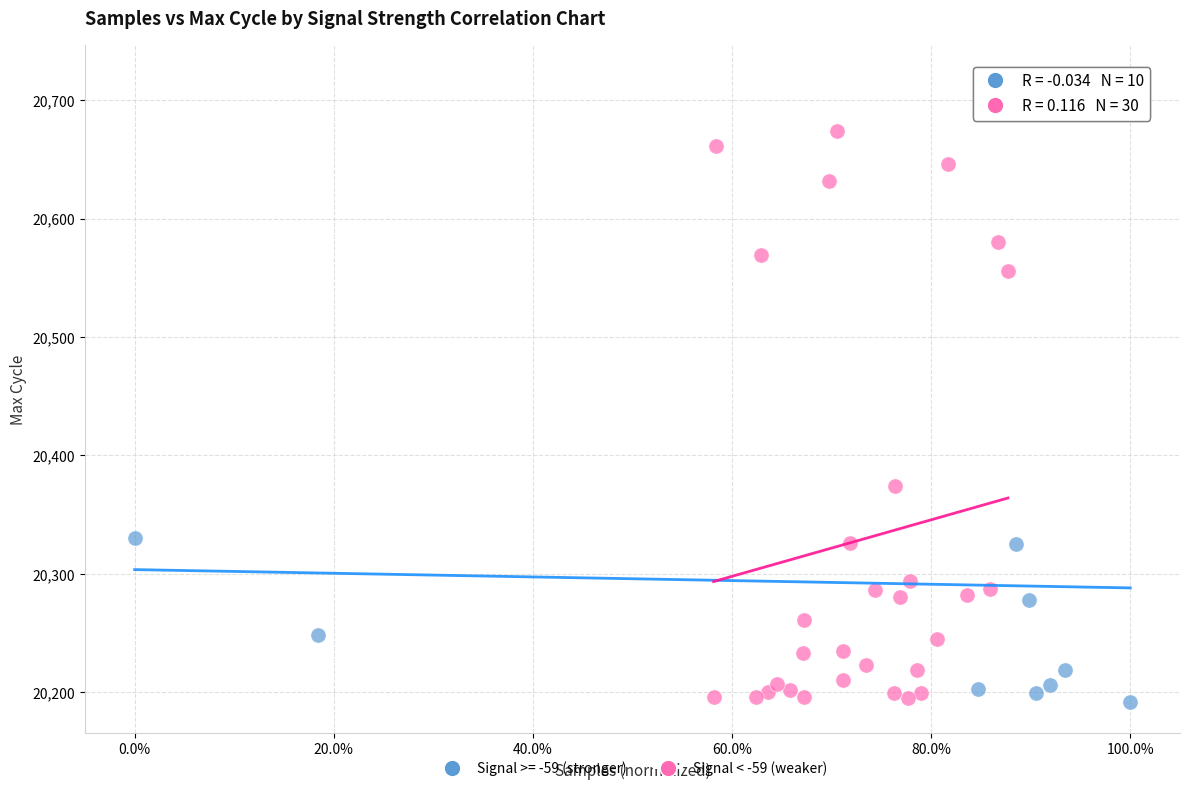

Which series has the widest spread of Y values?

Signal >= -59 (stronger)